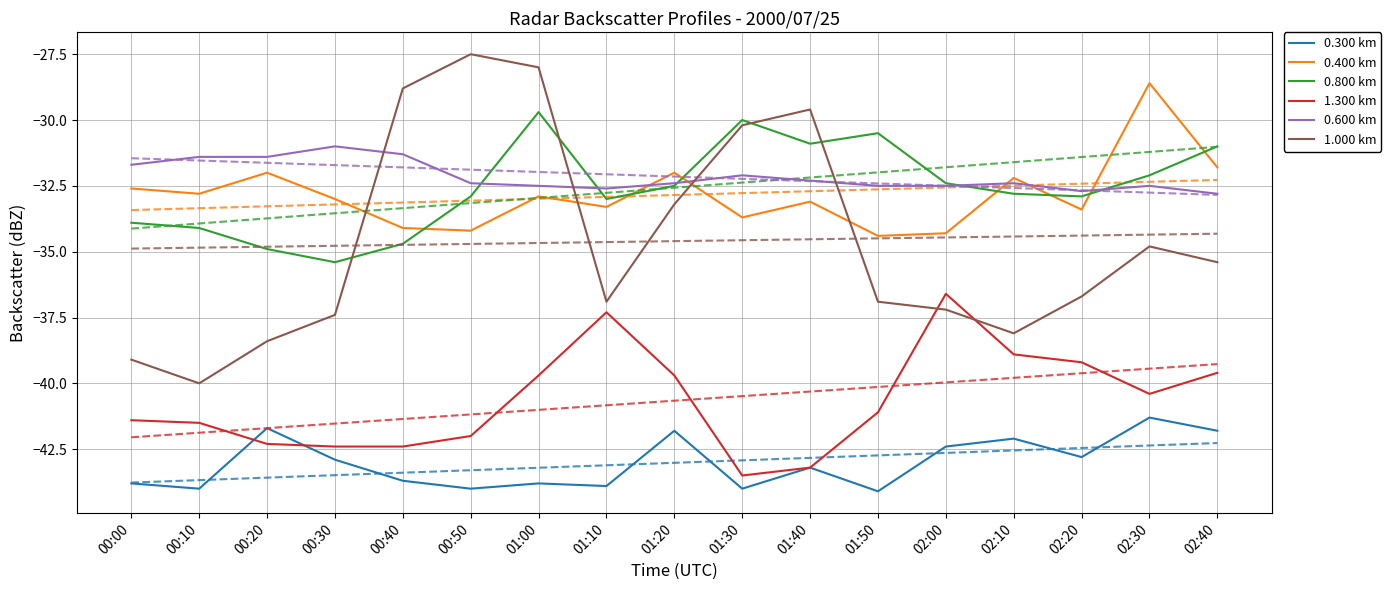

Reading right to left, list all the values displayed in this chart.

0.300 km: -41.8	-41.3	-42.8	-42.1	-42.4	-44.1	-43.2	-44.0	-41.8	-43.9	-43.8	-44.0	-43.7	-42.9	-41.7	-44.0	-43.8
0.400 km: -31.8	-28.6	-33.4	-32.2	-34.3	-34.4	-33.1	-33.7	-32.0	-33.3	-32.9	-34.2	-34.1	-33.0	-32.0	-32.8	-32.6
0.800 km: -31.0	-32.1	-32.9	-32.8	-32.4	-30.5	-30.9	-30.0	-32.5	-33.0	-29.7	-32.9	-34.7	-35.4	-34.9	-34.1	-33.9
1.300 km: -39.6	-40.4	-39.2	-38.9	-36.6	-41.1	-43.2	-43.5	-39.7	-37.3	-39.7	-42.0	-42.4	-42.4	-42.3	-41.5	-41.4
0.600 km: -32.8	-32.5	-32.7	-32.4	-32.5	-32.5	-32.3	-32.1	-32.4	-32.6	-32.5	-32.4	-31.3	-31.0	-31.4	-31.4	-31.7
1.000 km: -35.4	-34.8	-36.7	-38.1	-37.2	-36.9	-29.6	-30.2	-33.2	-36.9	-28.0	-27.5	-28.8	-37.4	-38.4	-40.0	-39.1